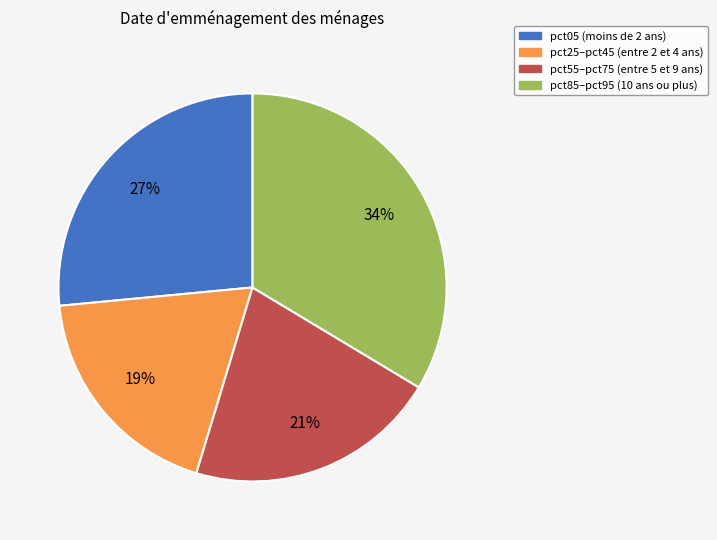

To the nearest percent, what is the difference between the largest and smallest slice percentages?

15%